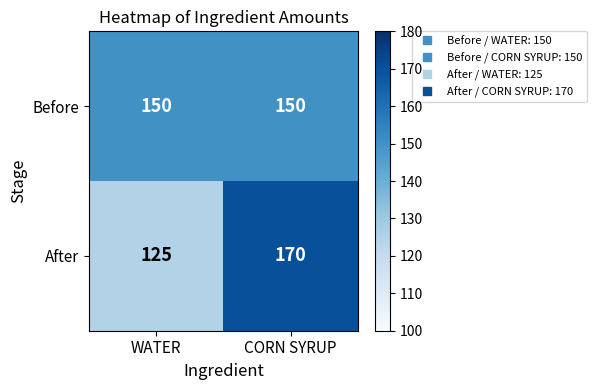

List the series in order of their peak value, highest first.

After, Before